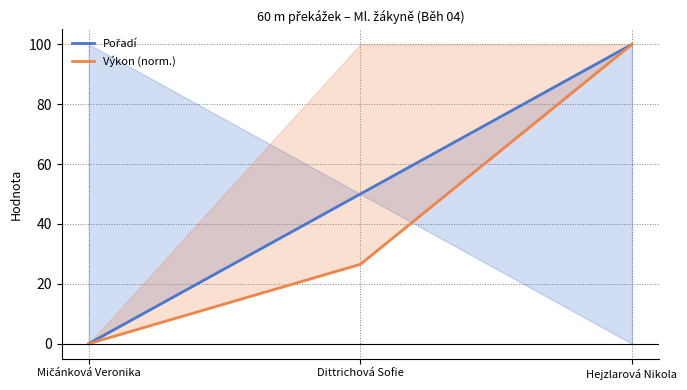

Which series has the widest spread of values?

Pořadí